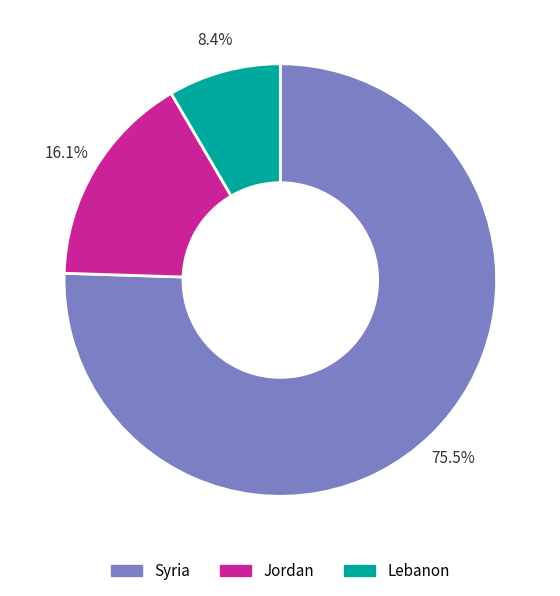

Rank the categories by value from lowest to highest.

Lebanon, Jordan, Syria